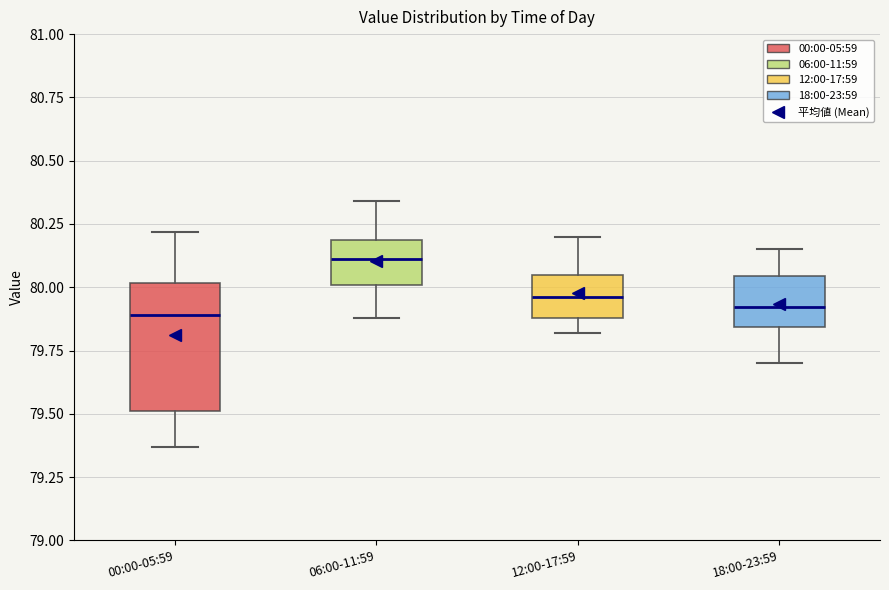

Comparing the boxes themselves (not the whiskers), which one is the tallest?

00:00-05:59